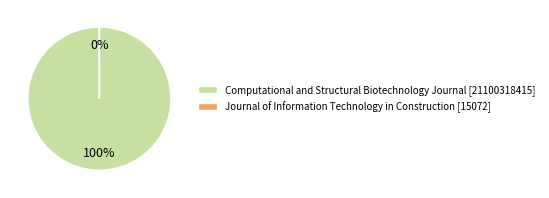

Which has a higher value, Journal of Information Technology in Construction or Computational and Structural Biotechnology Journal?

Computational and Structural Biotechnology Journal